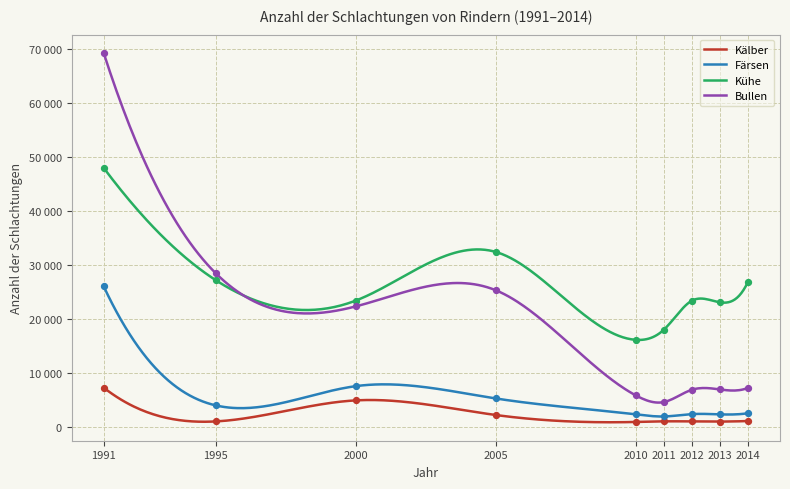

What are all the series names shown in the legend?

Kälber, Färsen, Kühe, Bullen